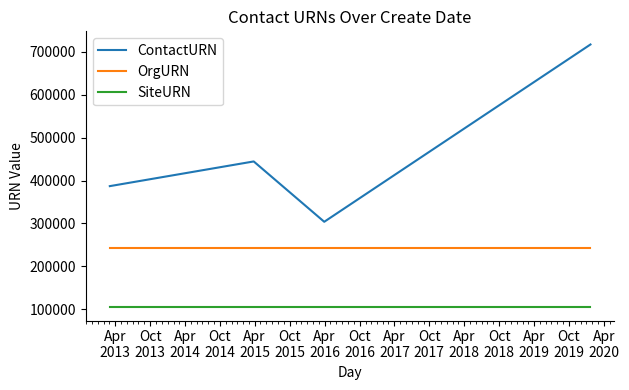

Rank the series by their average value, from lowest to highest.

SiteURN, OrgURN, ContactURN